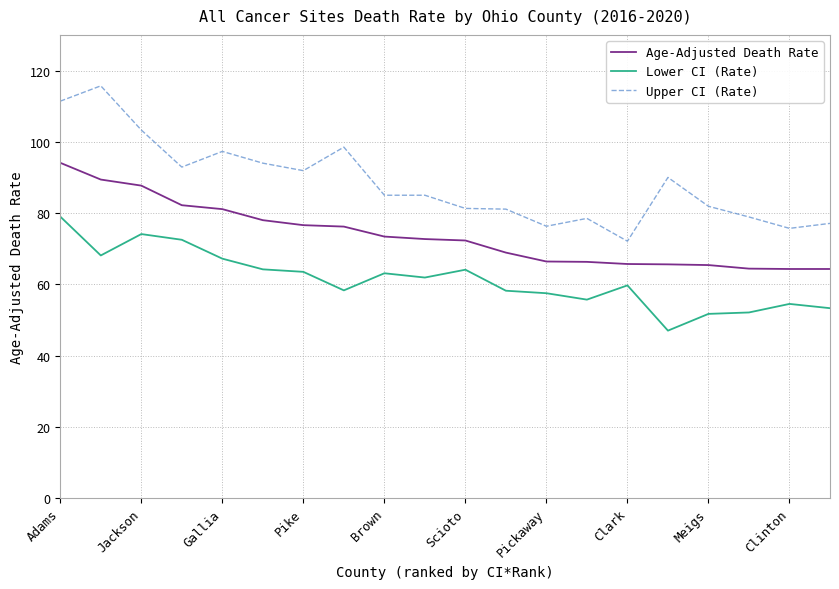

List the series in order of their overall mean, highest first.

Upper CI (Rate), Age-Adjusted Death Rate, Lower CI (Rate)